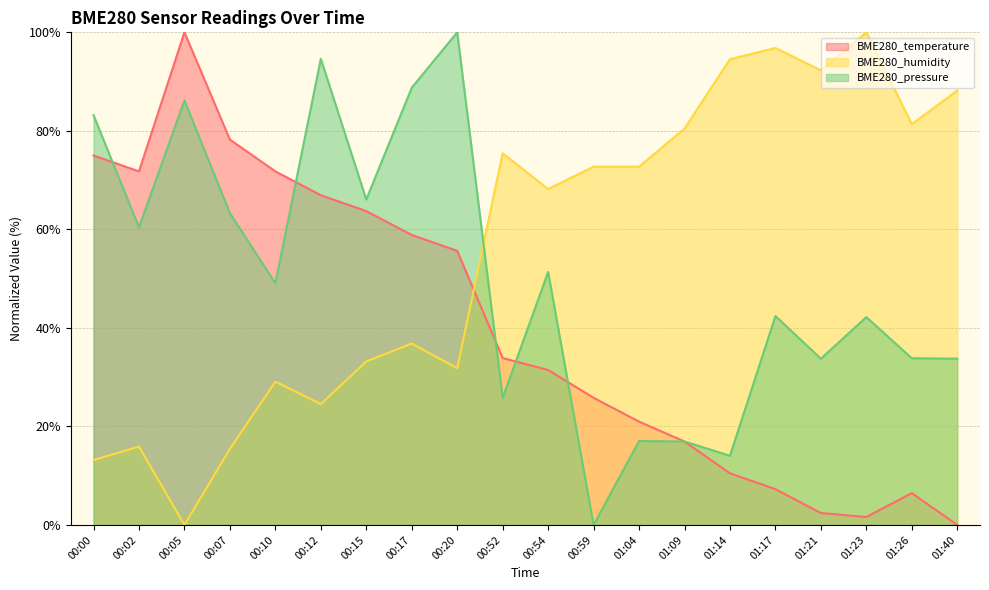

Reading left to right, what are all the values shown in this chart?

BME280_temperature: 75.0	71.8	100.0	78.2	71.8	66.9	63.7	58.9	55.6	33.9	31.5	25.8	21.0	16.9	10.5	7.3	2.4	1.6	6.5	0.0
BME280_humidity: 13.2	15.9	0.0	15.5	29.1	24.5	33.2	36.8	31.8	75.5	68.2	72.7	72.7	80.5	94.5	96.8	92.3	100.0	81.4	88.2
BME280_pressure: 83.2	60.4	86.2	63.3	49.1	94.6	66.1	88.8	100.0	25.8	51.4	0.0	17.0	16.9	14.0	42.4	33.7	42.2	33.8	33.7